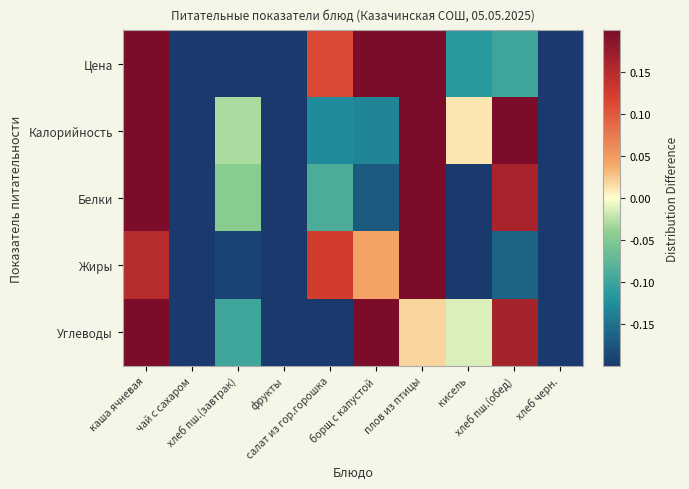

Which series has the largest range (max minus min)?

Цена